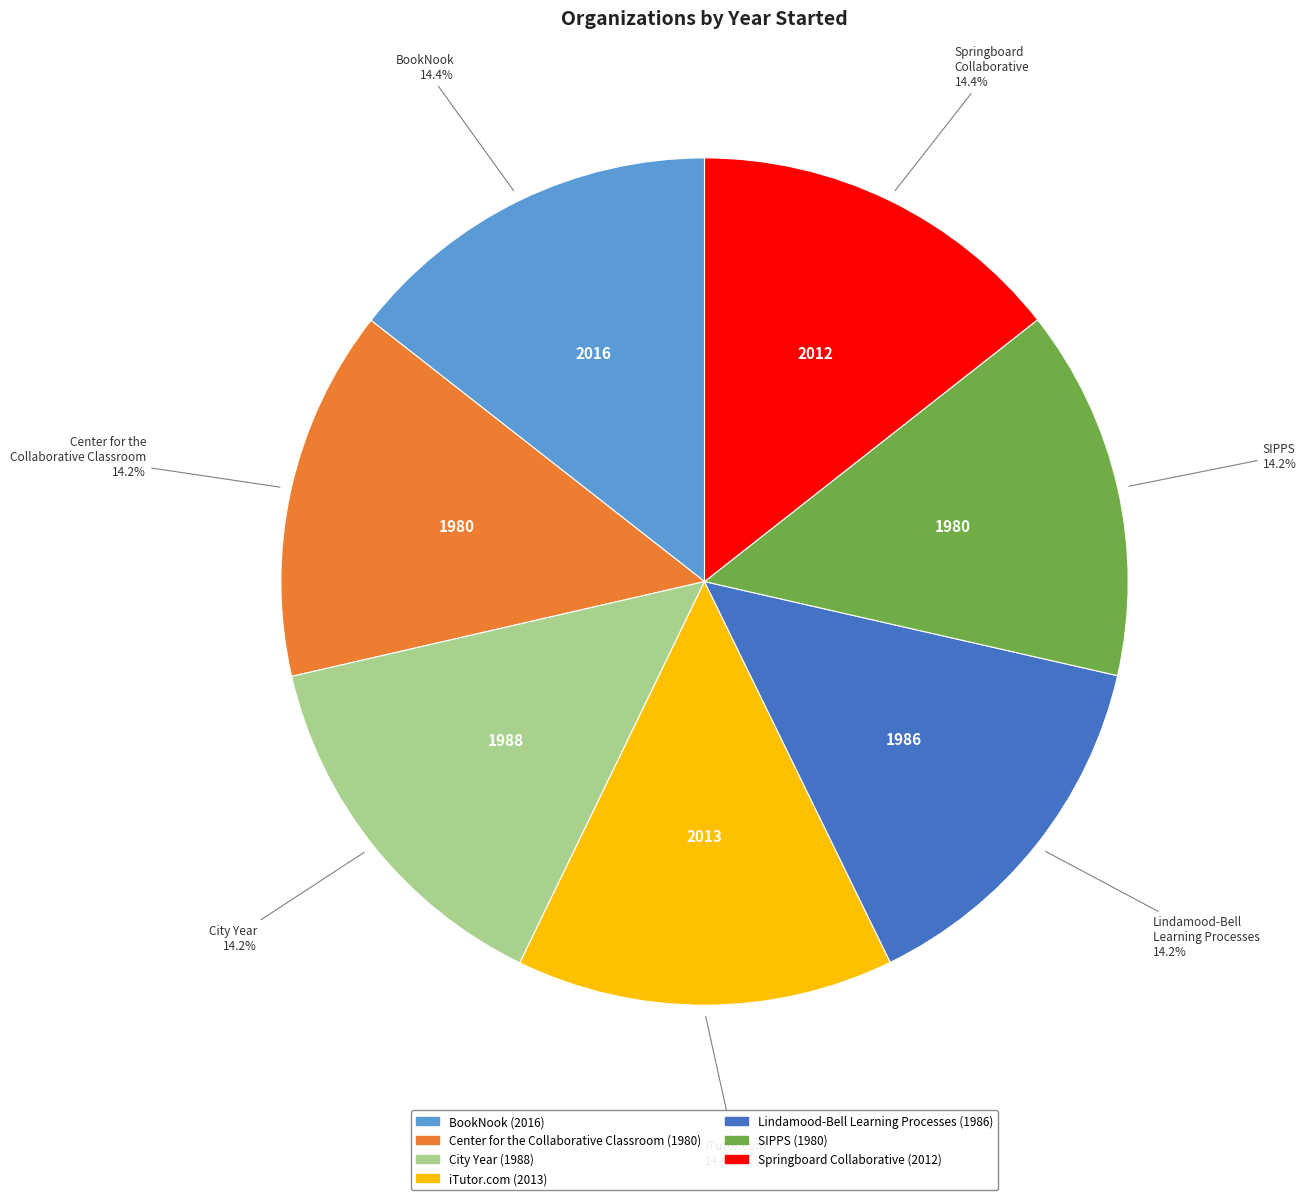

Does any single category account for the majority?

No